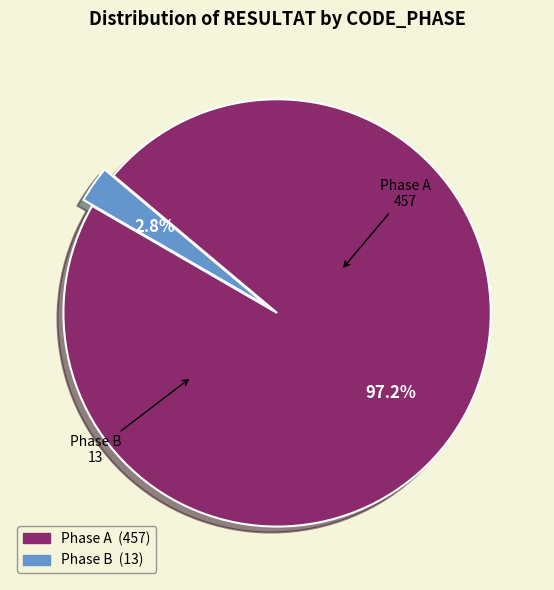

Is there a majority slice in this chart?

Yes